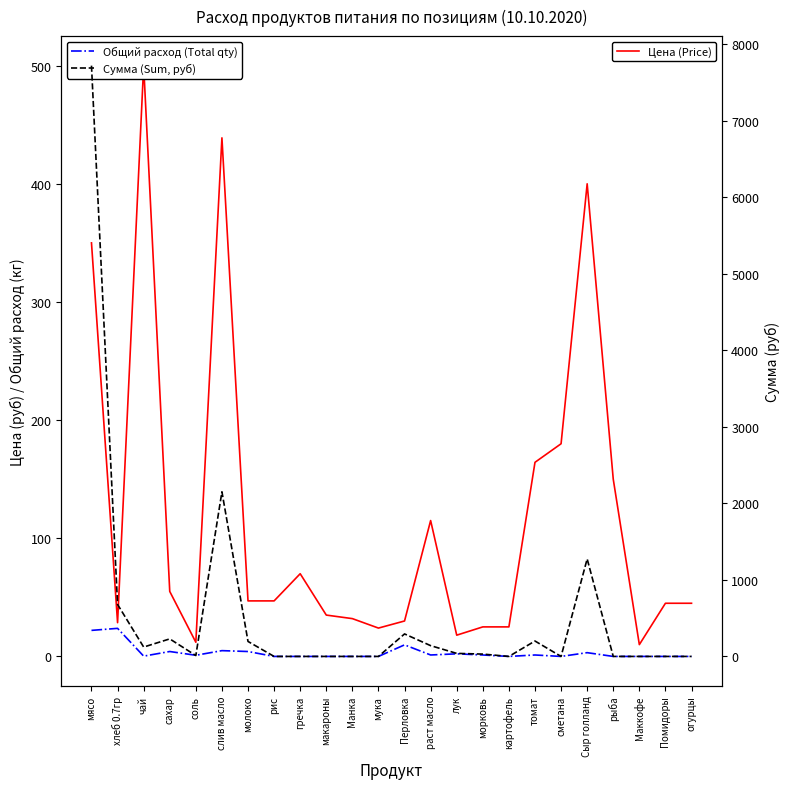

True or false: Сумма (Sum, руб) and Общий расход (Total qty) cross at least once.

False